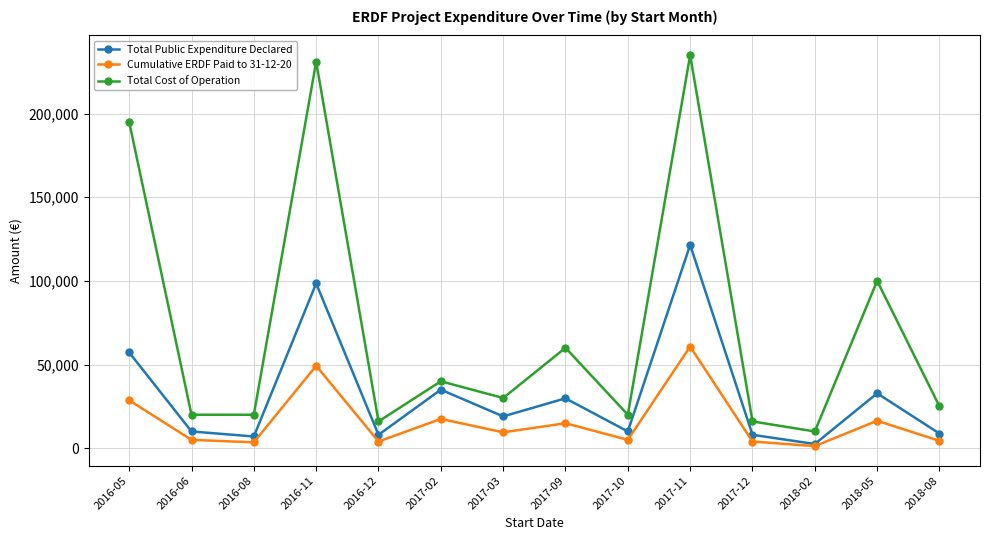

At which category is the sum across all series the highest?

2017-11